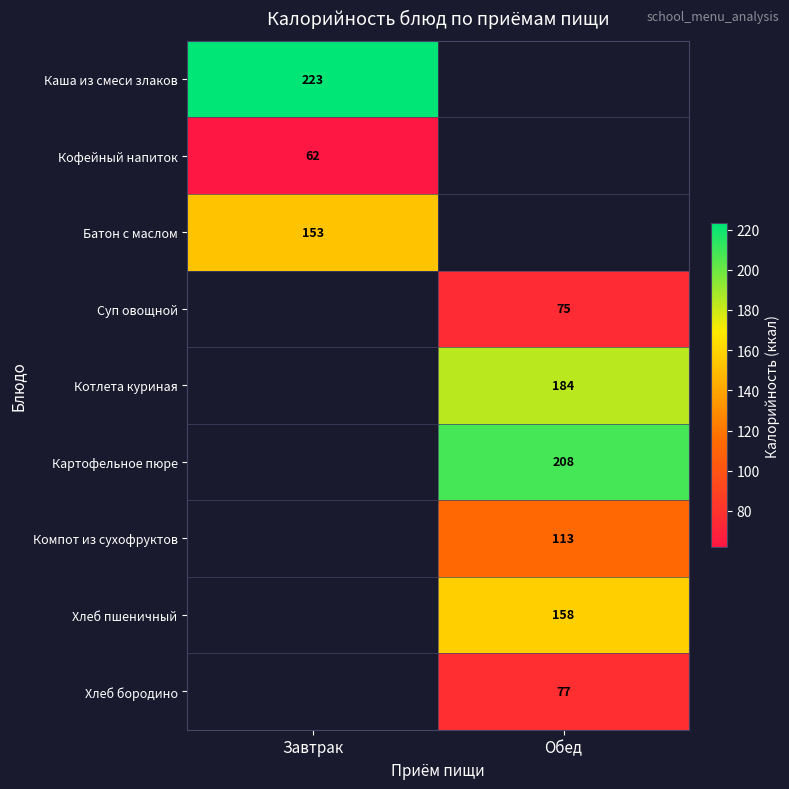

The value of Компот из сухофруктов at Обед is 113. True or false?

True